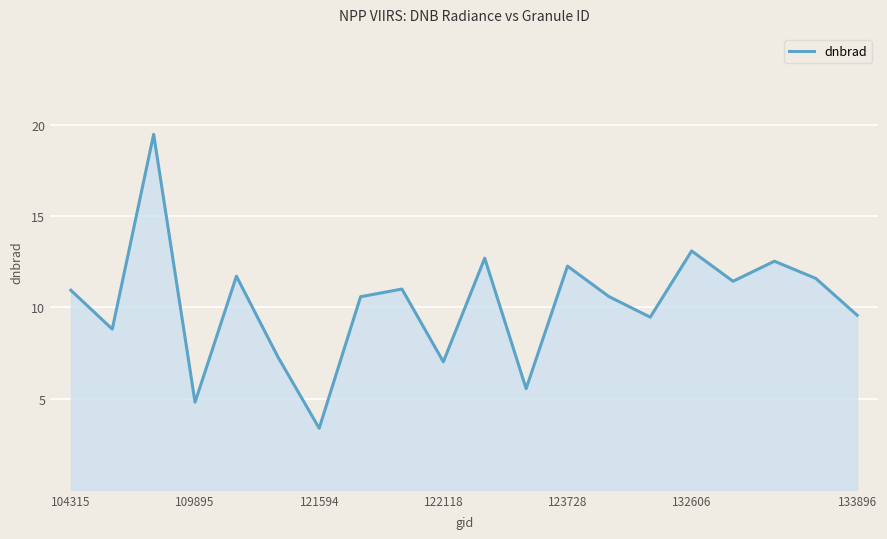

What is the smallest value displayed?

3.4